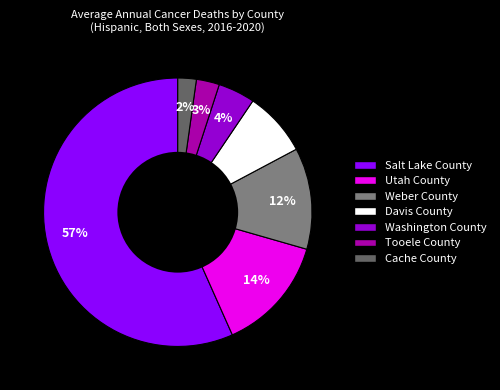

To the nearest percent, what percentage of the pie is Tooele County?

3%